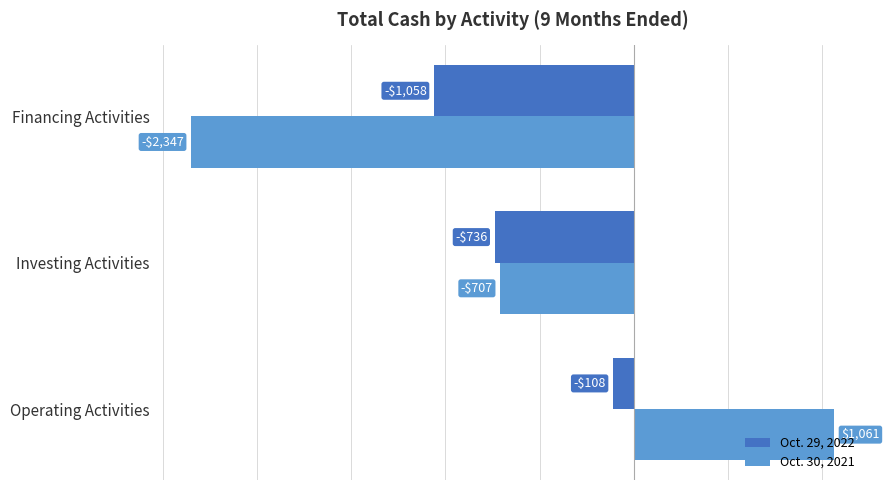

Count the Oct. 29, 2022 values in the range -1058 to -108.

3